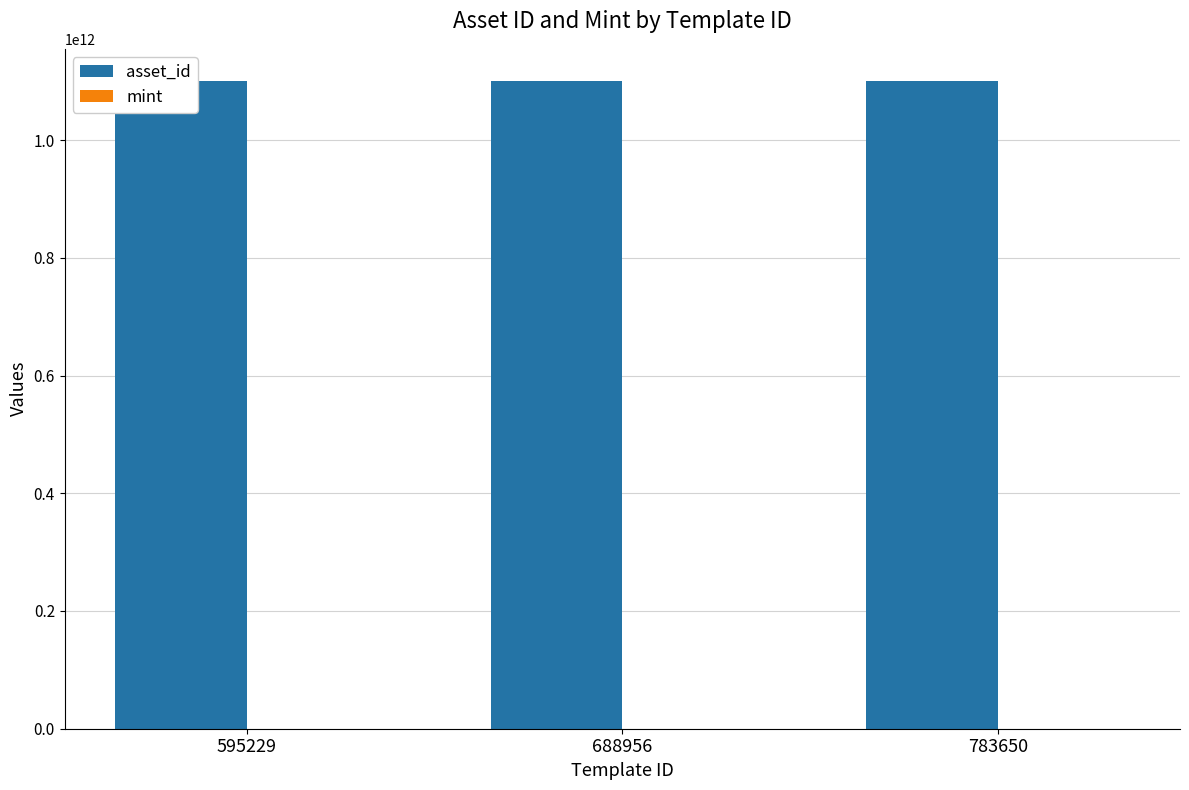

Which has a higher value, 783650 or 595229?

783650